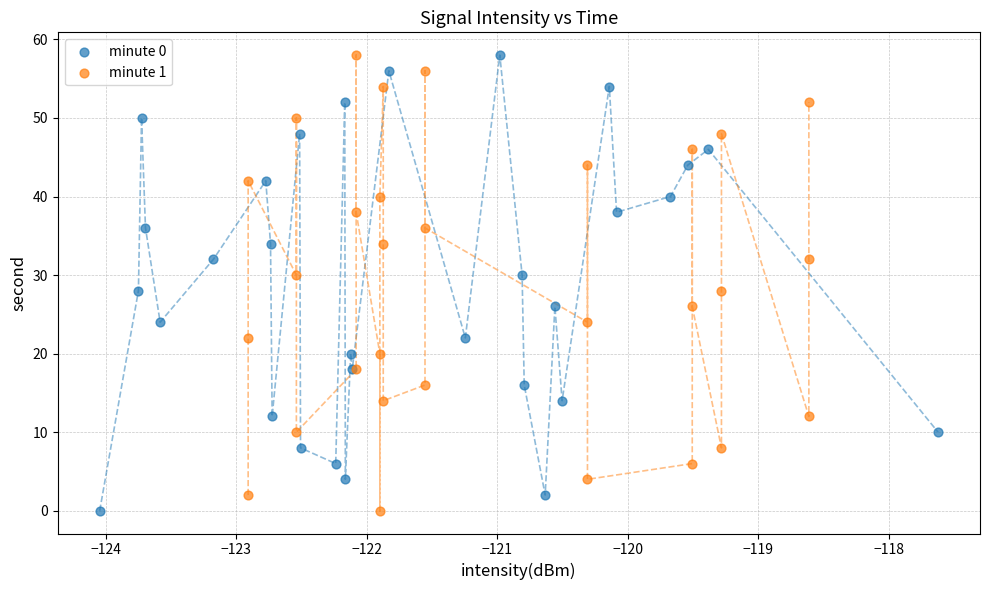

What are all the series names shown in the legend?

minute 0, minute 1